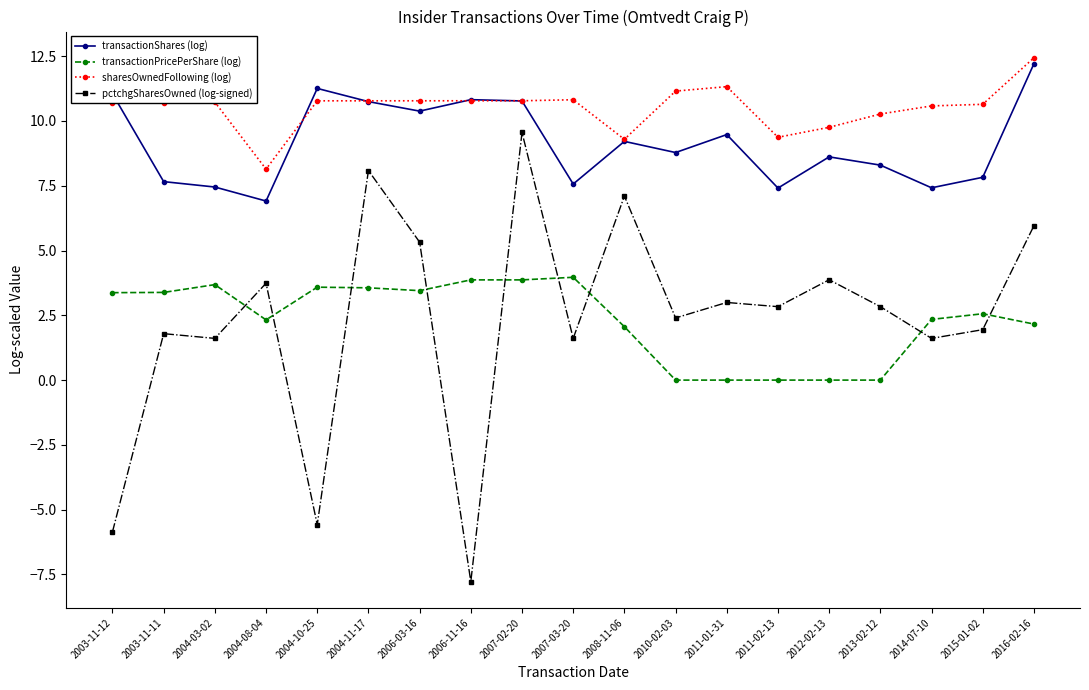

How many distinct data groups are displayed?

4